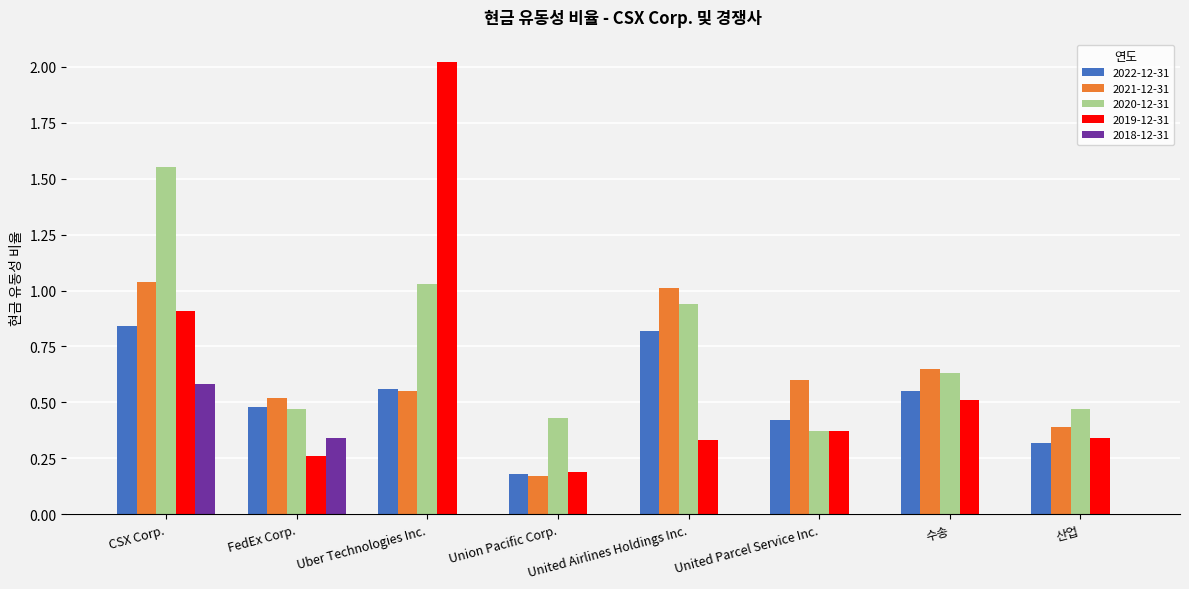

What is the sum of the 2019-12-31 values at CSX Corp. and United Airlines Holdings Inc.?

1.2